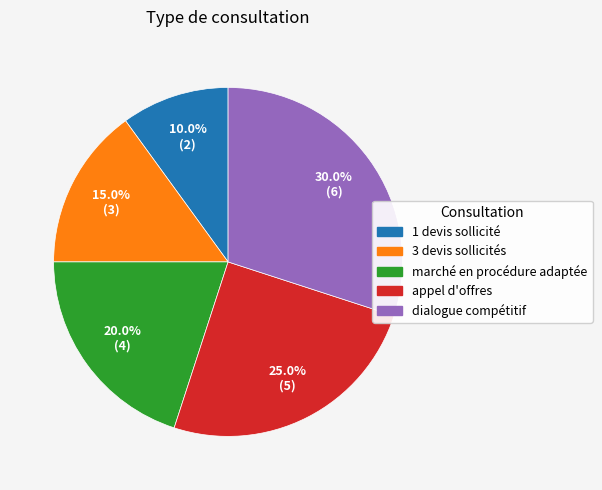

Is 1 devis sollicité the majority of the pie?

No